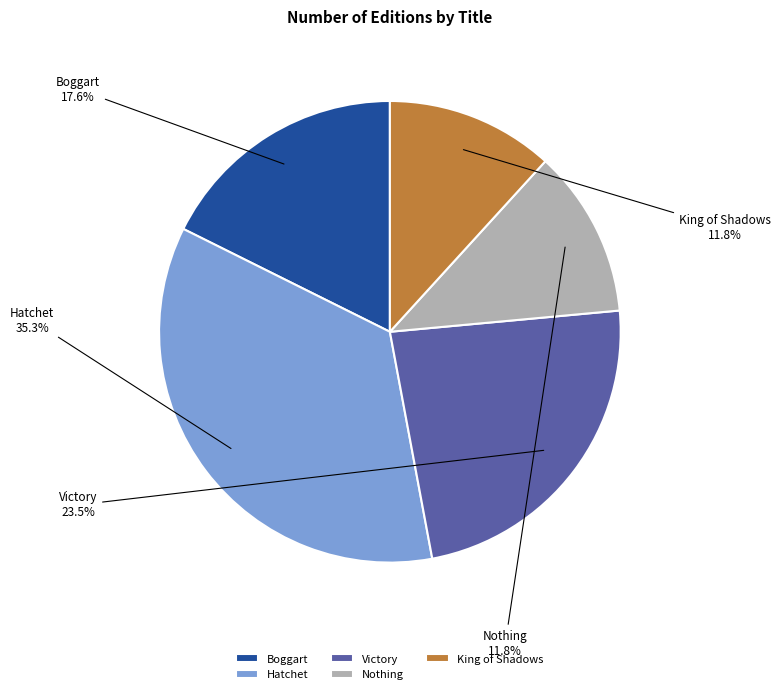

To the nearest percent, what is the difference between the largest and smallest slice percentages?

24%